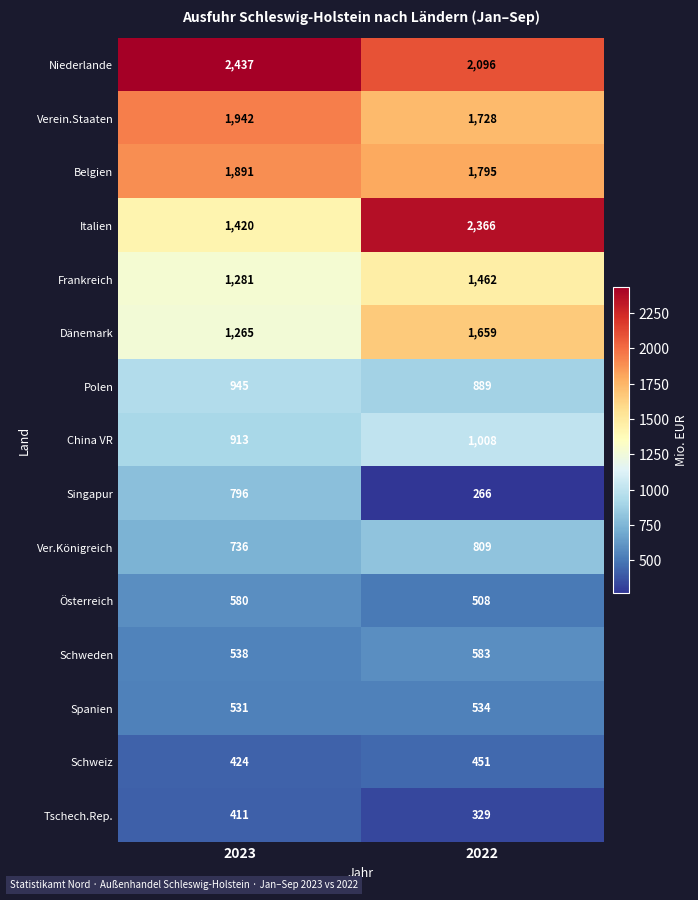

How many distinct data groups are displayed?

15